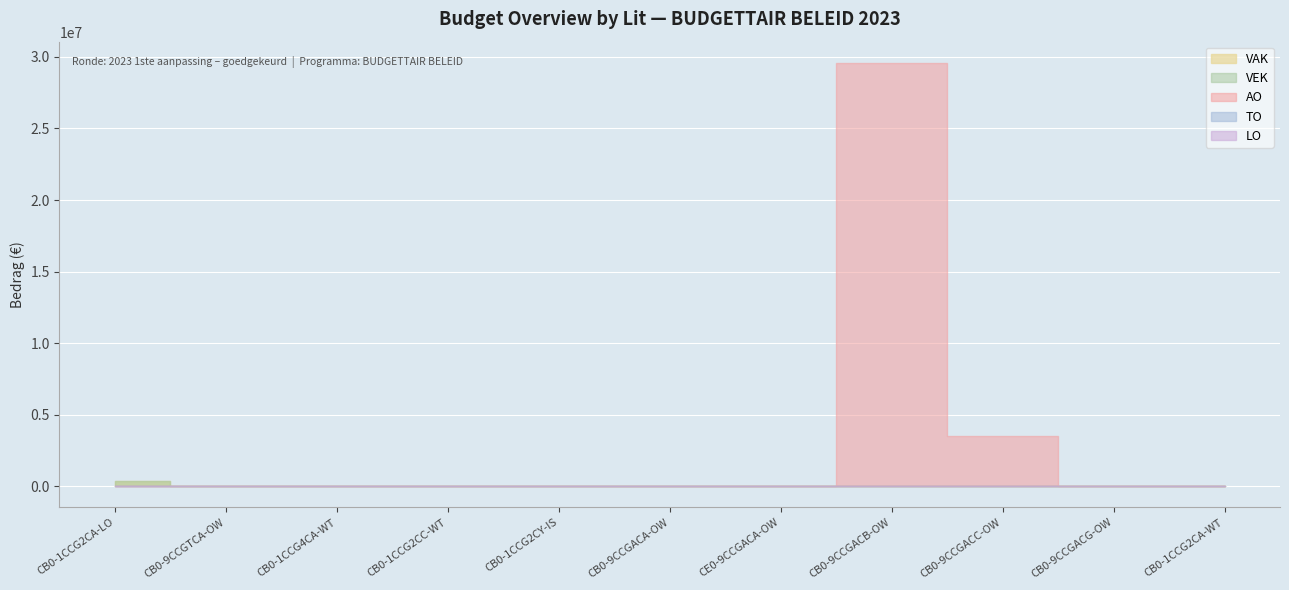

Does the chart display data point markers on the line(s)?

No